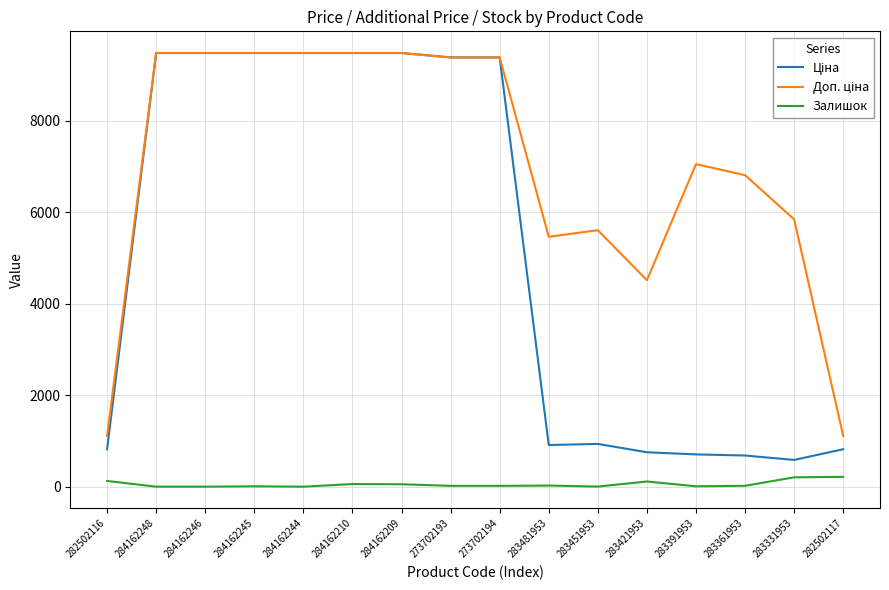

What is the total value across all series at 284162248?

18960.1